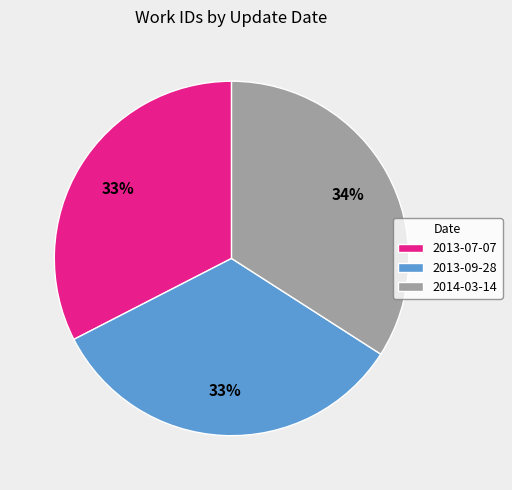

How many slices are in this pie chart?

3